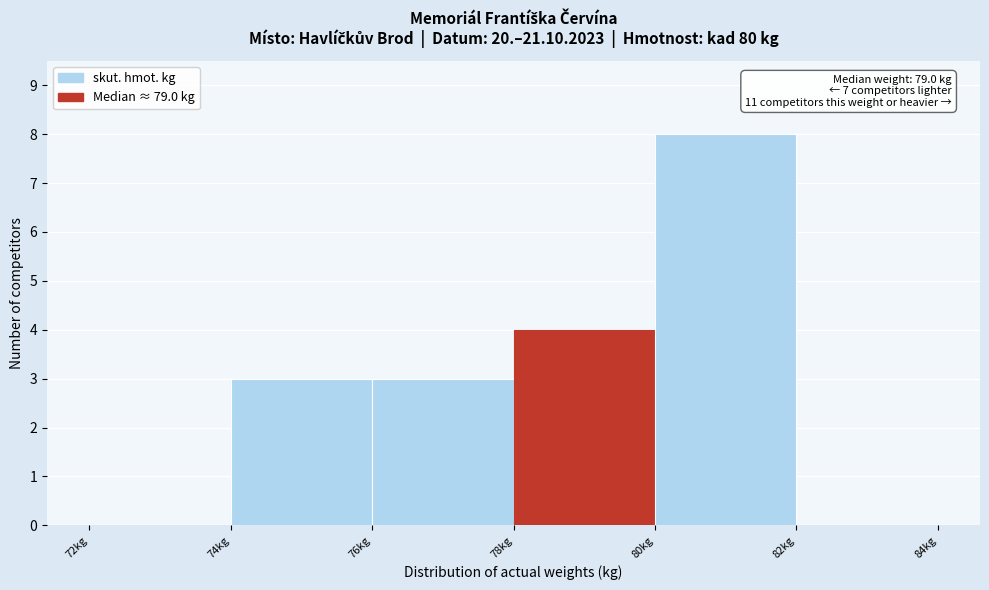

Which range on the x-axis has the tallest bar?

80 to 82